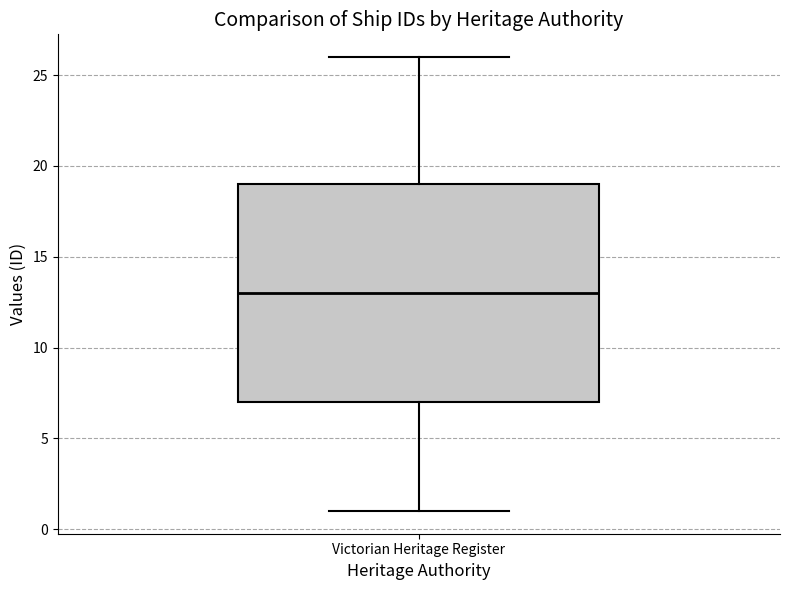

Read this box plot against the y-axis: the position of the median line, the range covered by the box, and the ends of both whiskers. The values are not printed on the chart, so give them approximately, as read against the axis.

median 13, box 7 to 19, whiskers 1 to 26